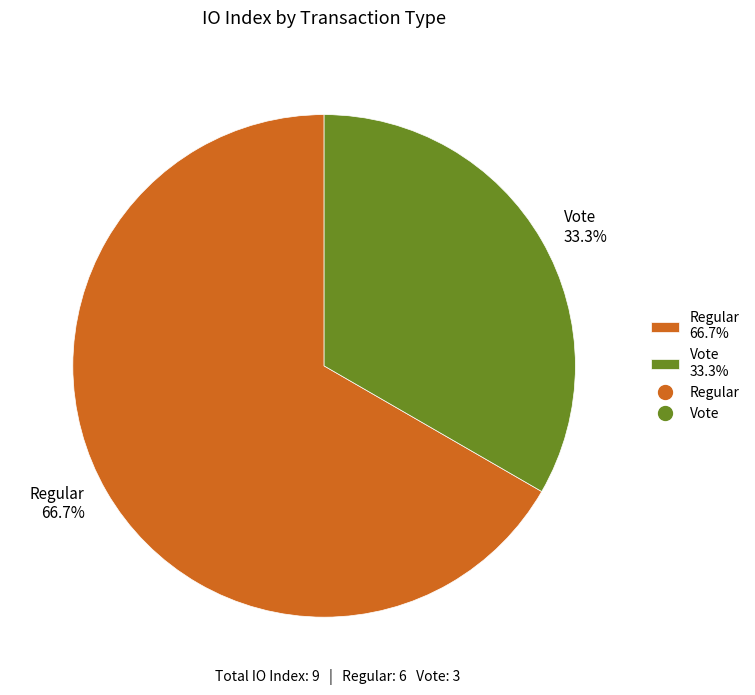

Does Vote 33.3% represent more than half of the total?

No